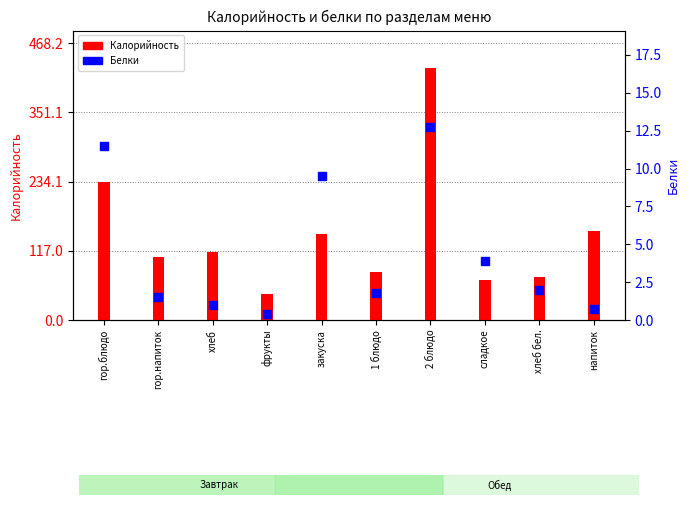

Which series reaches the maximum Y coordinate?

Калорийность